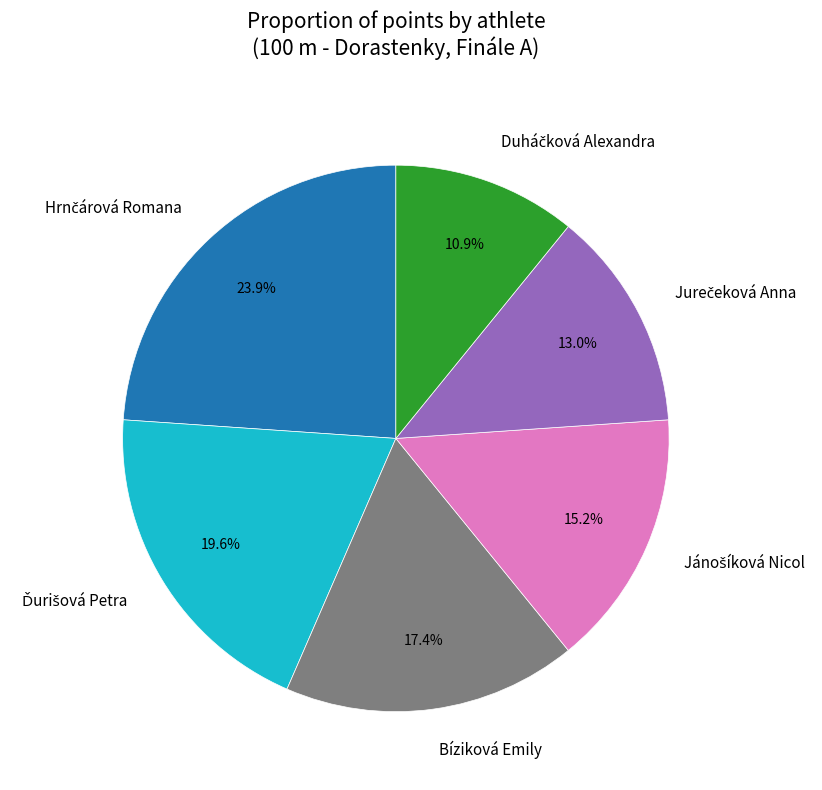

To the nearest percent, what is the average slice percentage?

17%